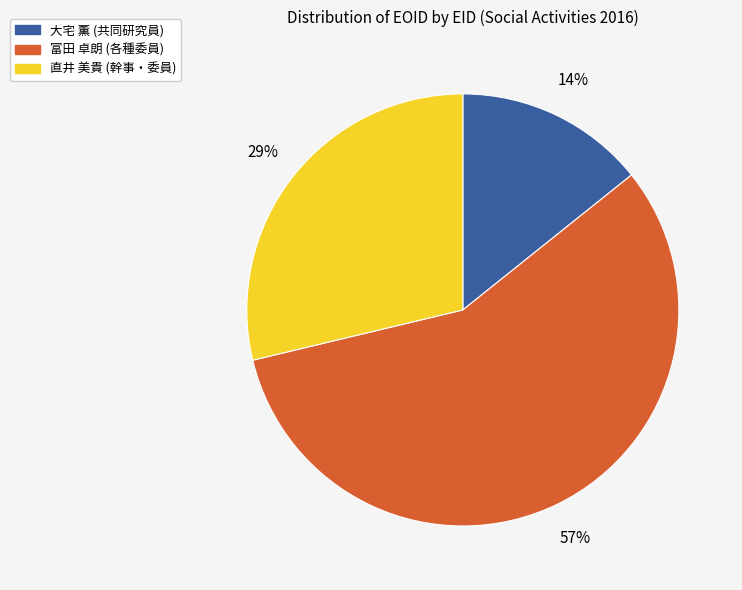

Between 直井 美貴 (幹事・委員) and 大宅 薫 (共同研究員), which is larger?

直井 美貴 (幹事・委員)